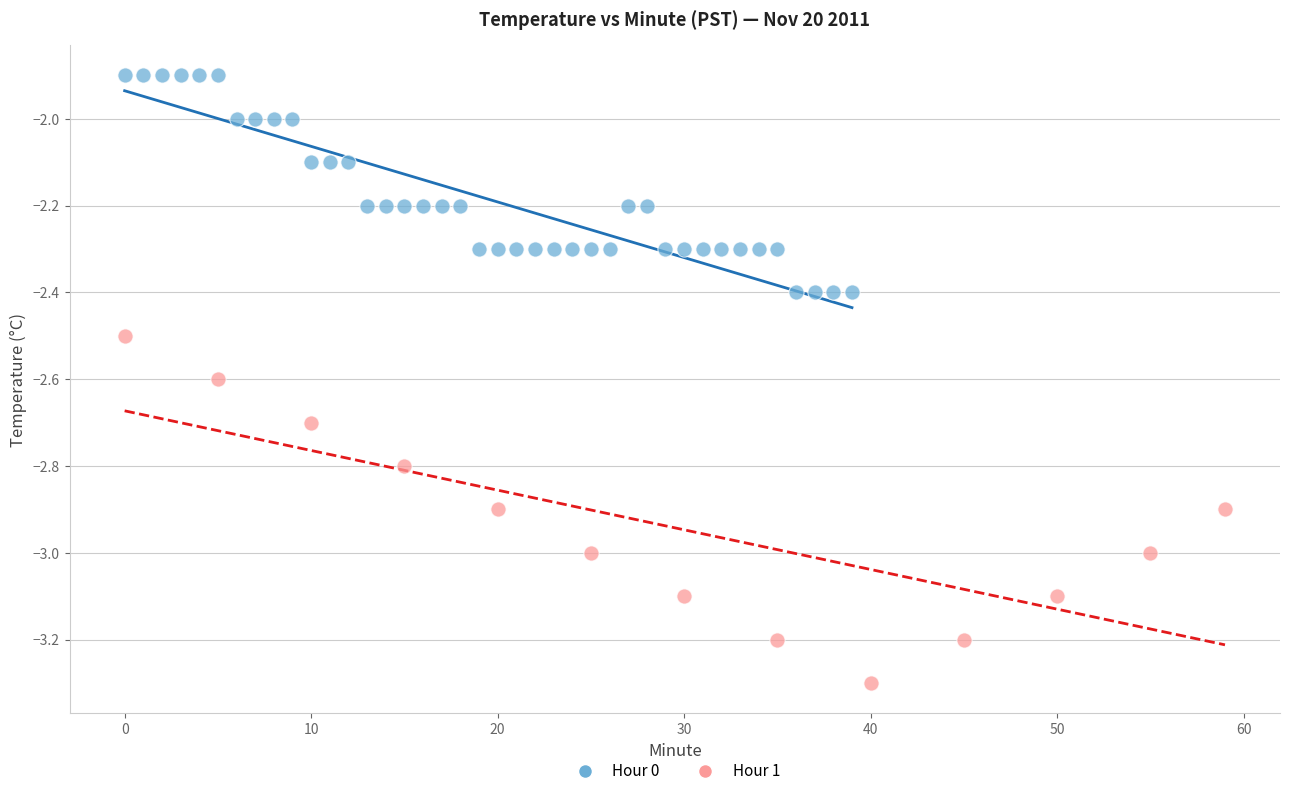

Which series contains the highest Y value?

Hour 0